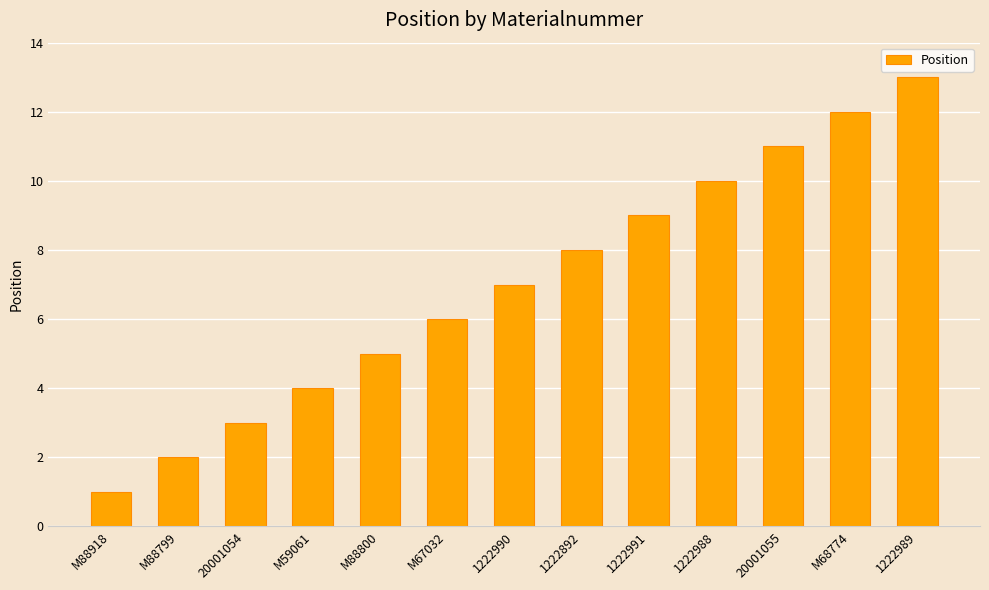

What is the average value?

7